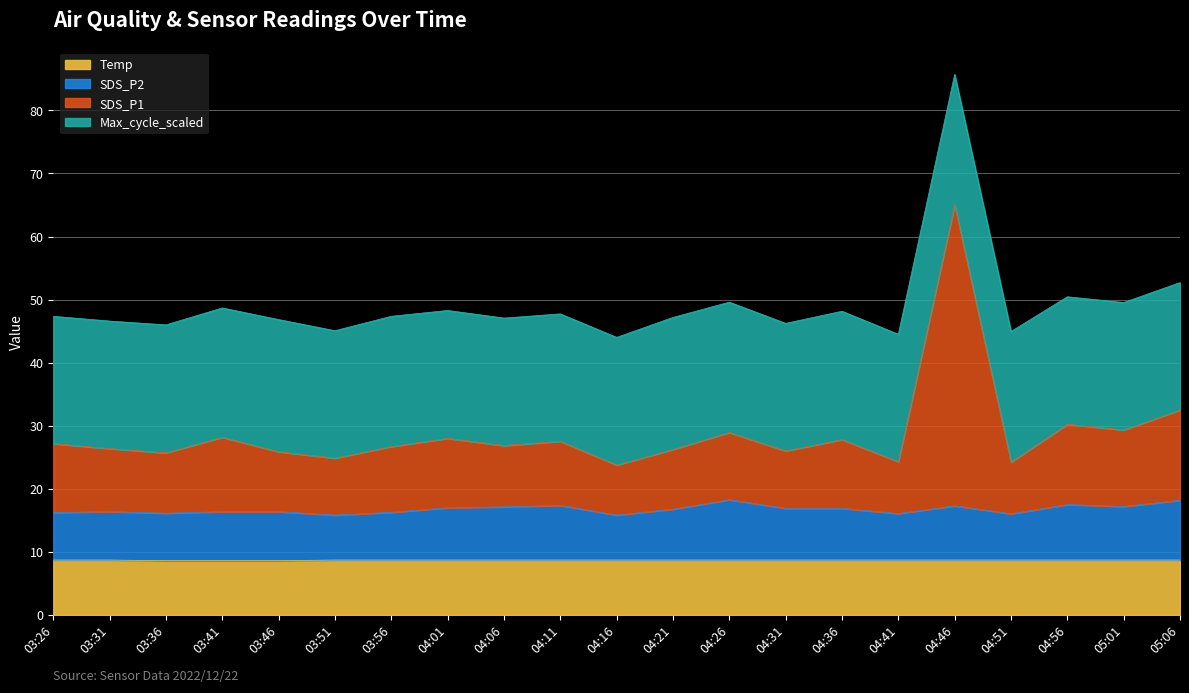

Which series has the widest spread of values?

SDS_P1